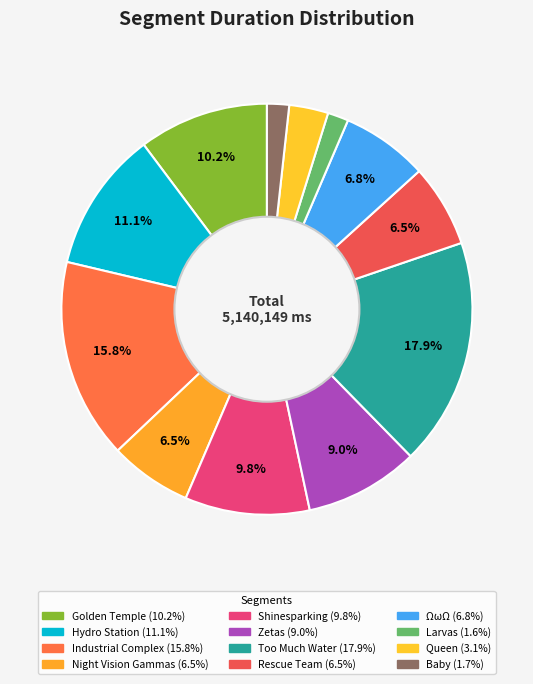

Which has a higher value, Rescue Team or Baby?

Rescue Team